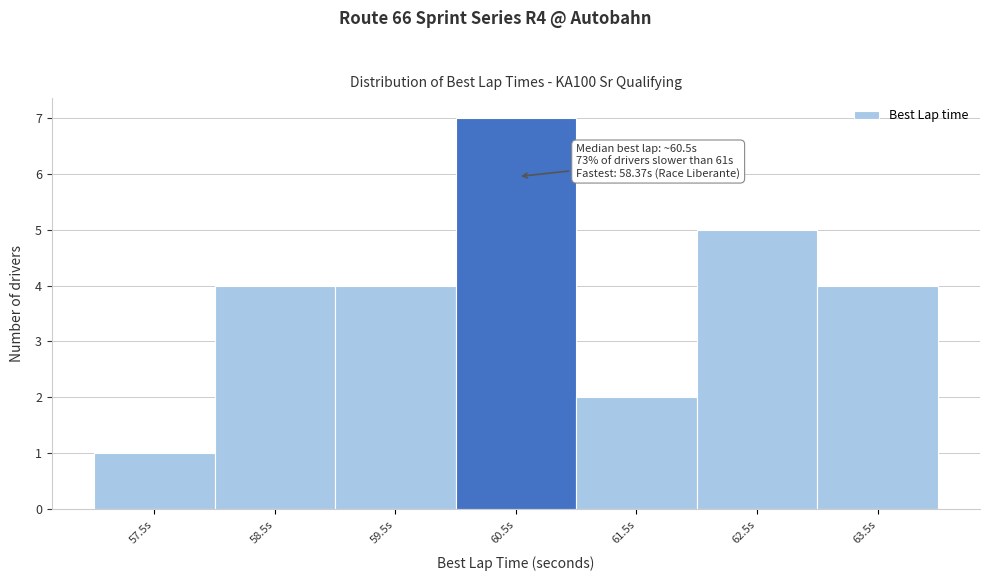

Reading left to right, list all the values displayed in this chart.

1	4	4	7	2	5	4